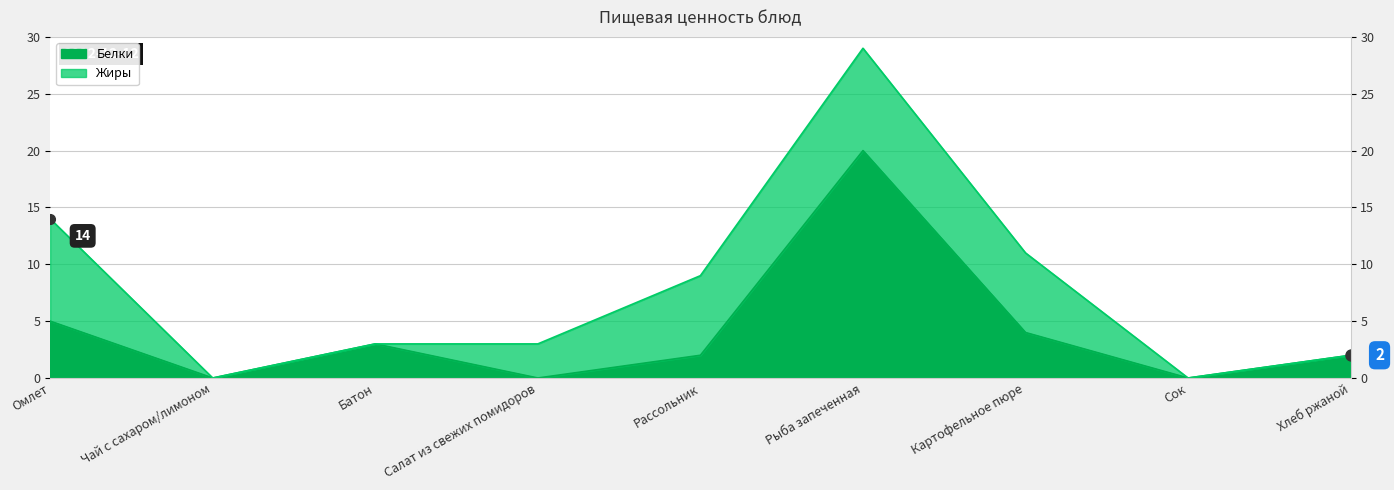

Where is the data nearest to the value 10?

Омлет